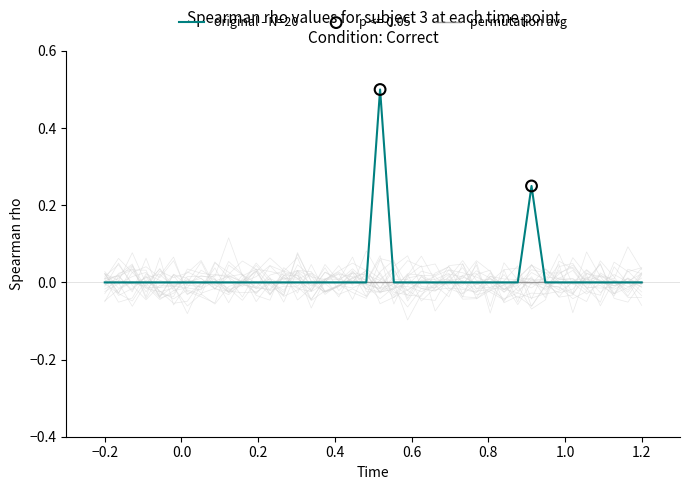

Is the value of original - N=20 at 15 greater than the value of permutation avg at 0.4?

No